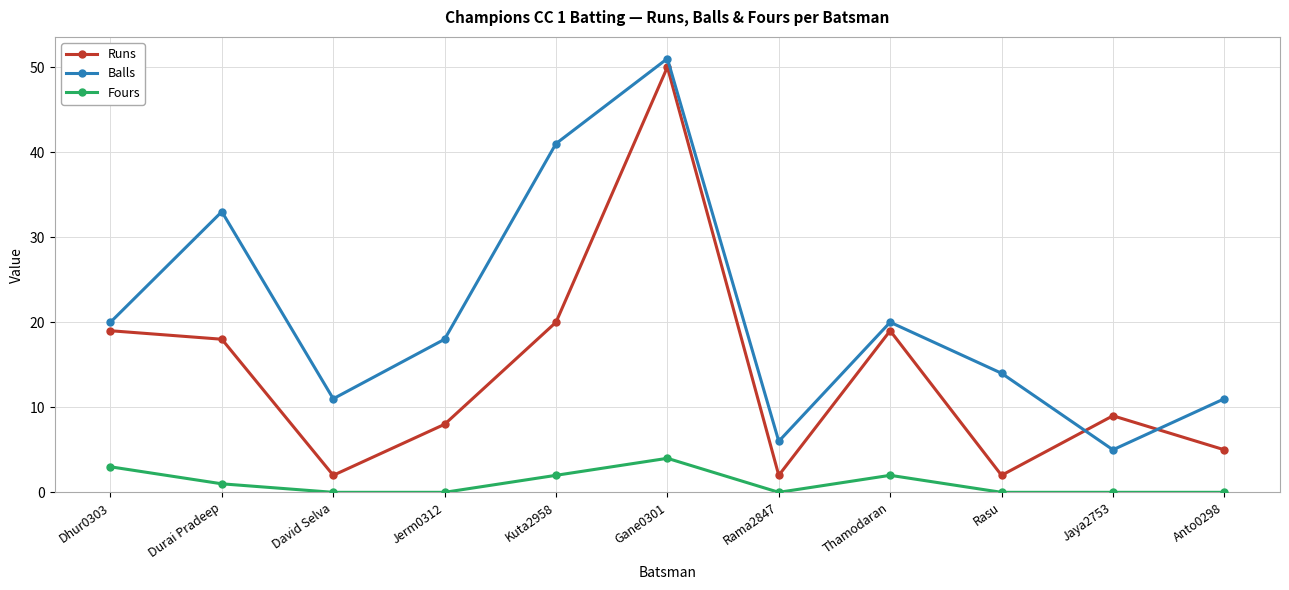

The value of Balls at Rama2847 is 6. True or false?

True